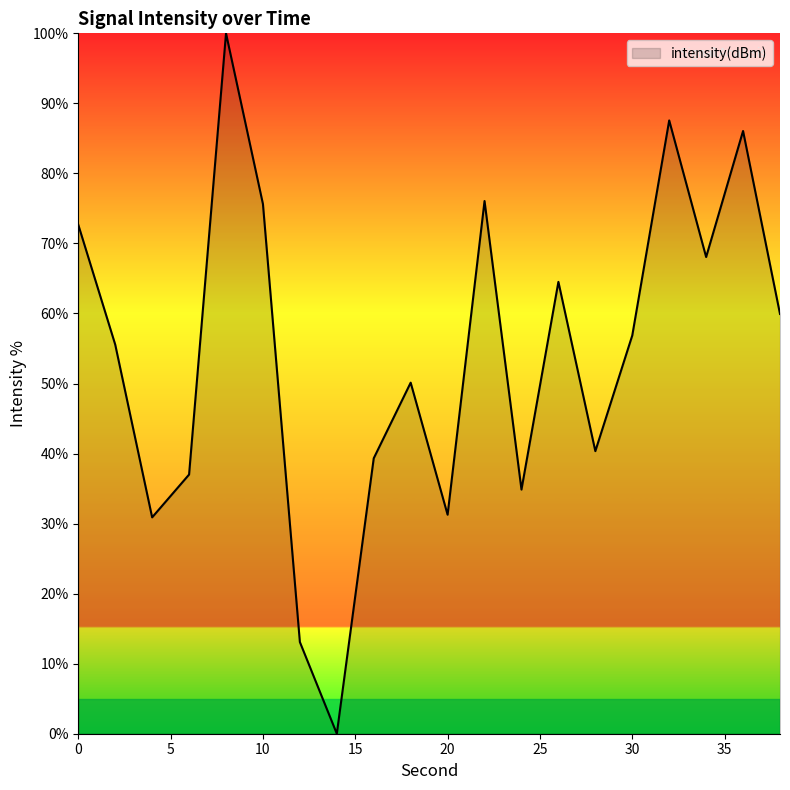

What is the maximum value shown in the chart?

100.0